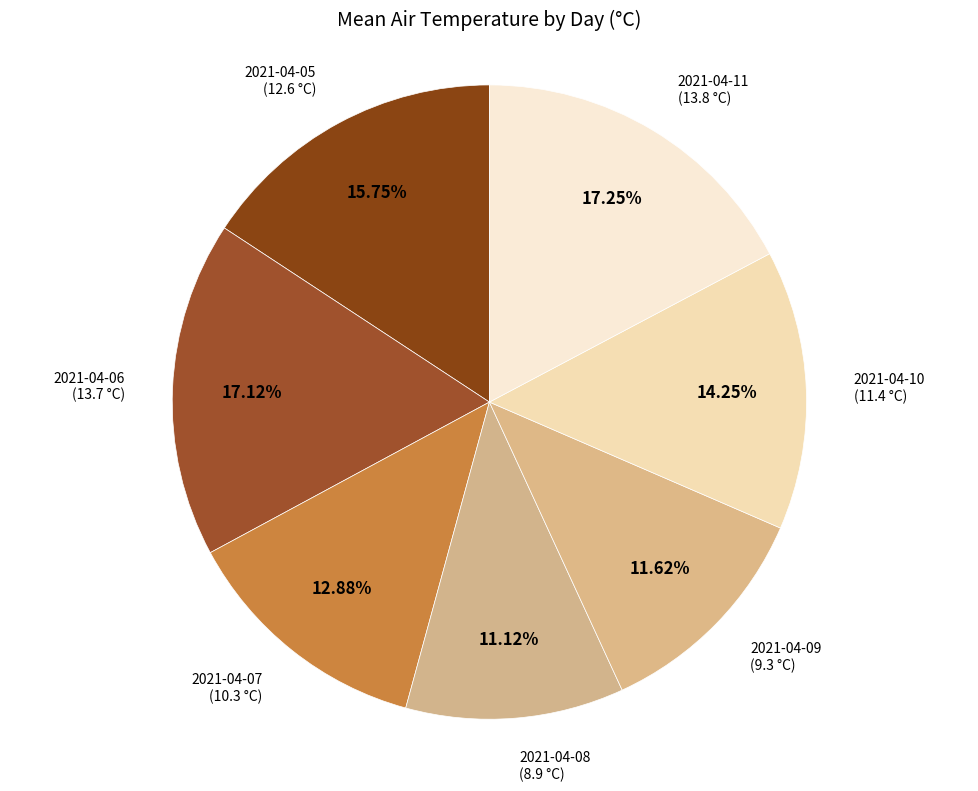

Count the number of slices in the pie.

7